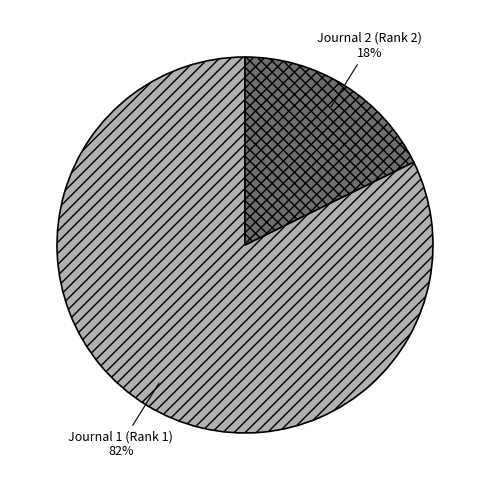

Count the number of slices in the pie.

2